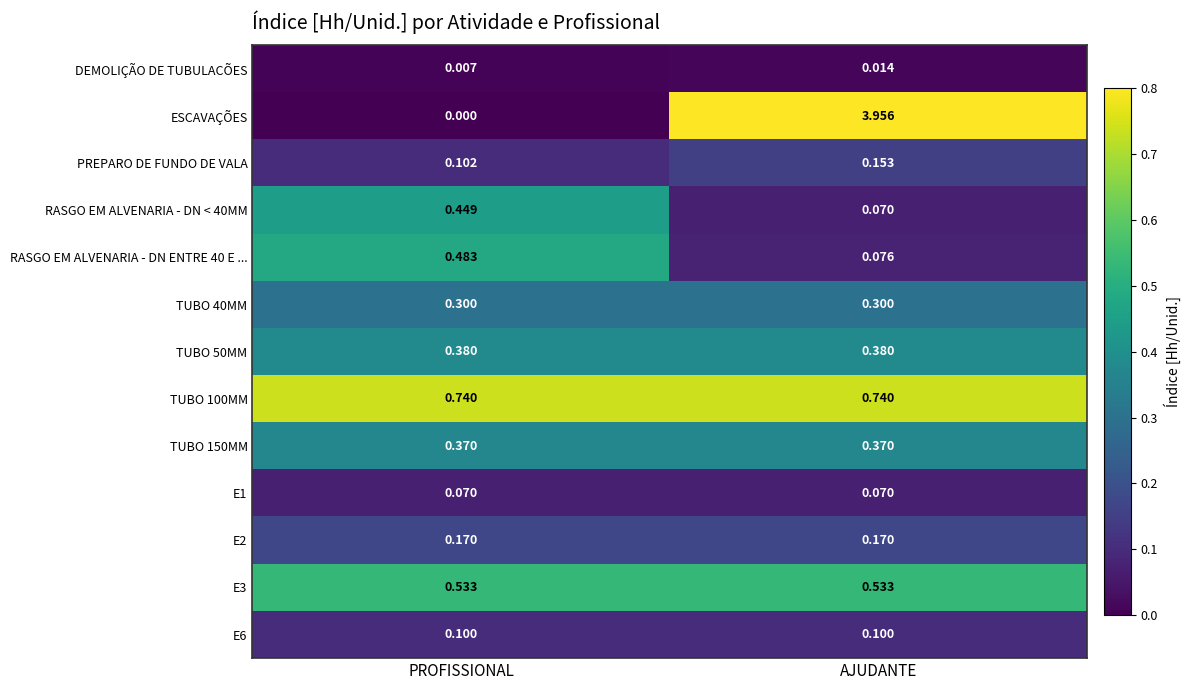

Where is RASGO EM ALVENARIA - DN ENTRE 40 E ... nearest to the value 0?

AJUDANTE